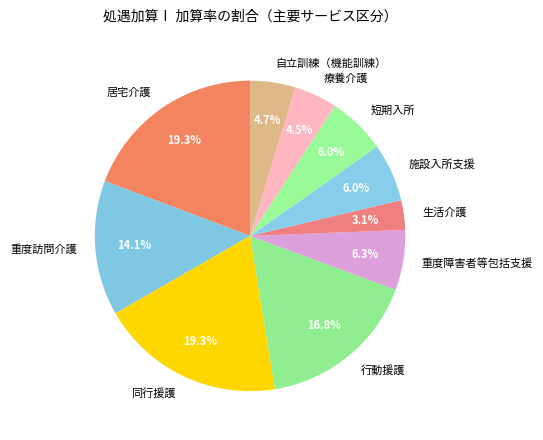

What percentage is NOT represented by 施設入所支援?

94.0%